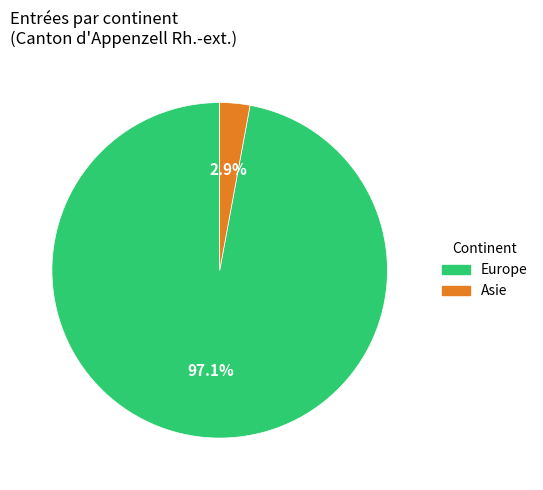

Count the number of slices in the pie.

2